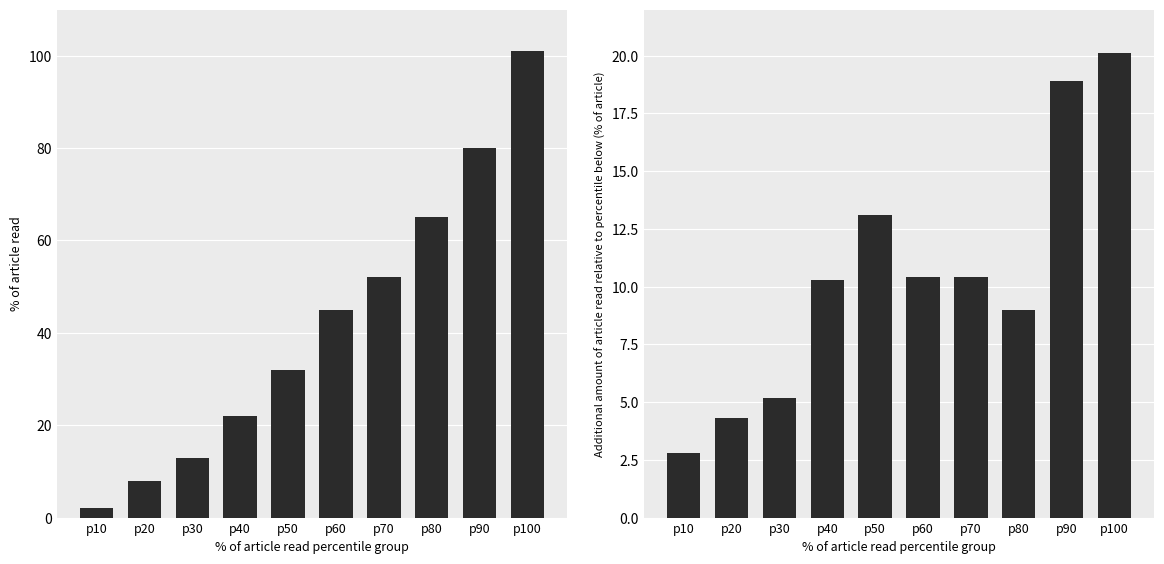

At which category is the sum across all series the highest?

p100